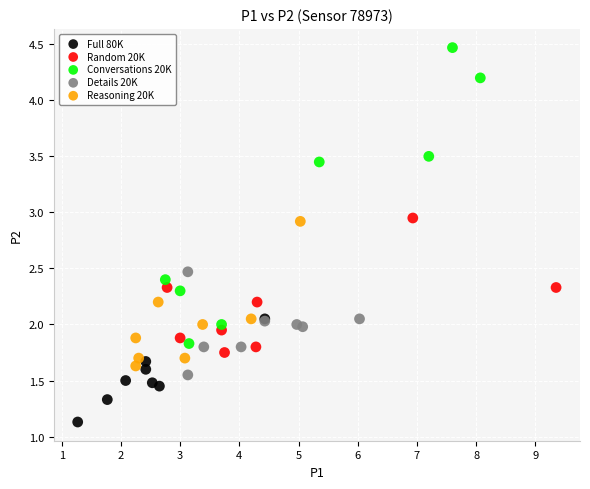

What are all the series names shown in the legend?

Full 80K, Random 20K, Conversations 20K, Details 20K, Reasoning 20K